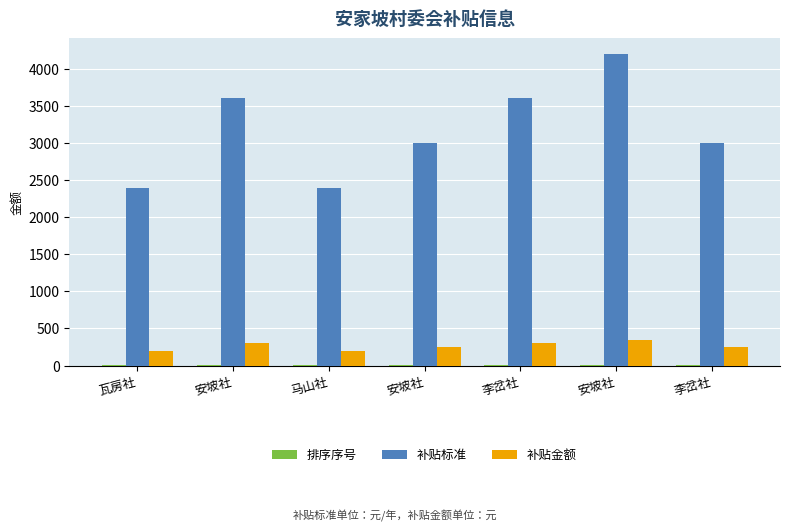

How many categories are shown in the chart?

7